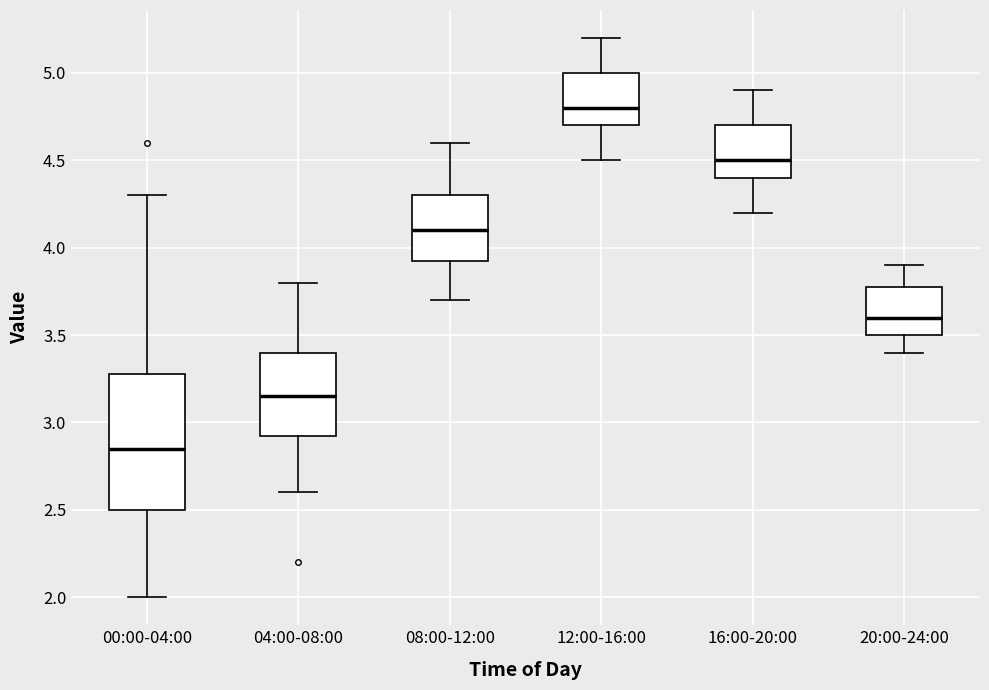

Where is the lower edge of the box for 00:00-04:00 on the y-axis? The values are not printed on the chart, so give them approximately, as read against the axis.

2.50